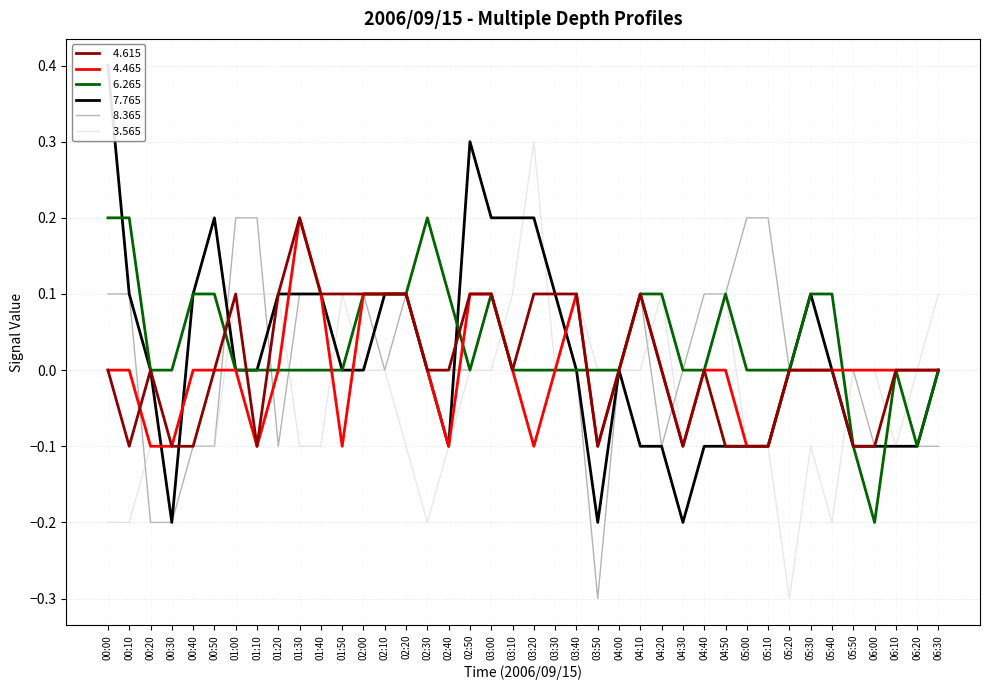

Which has a higher value, 01:00 or 01:40?

01:00